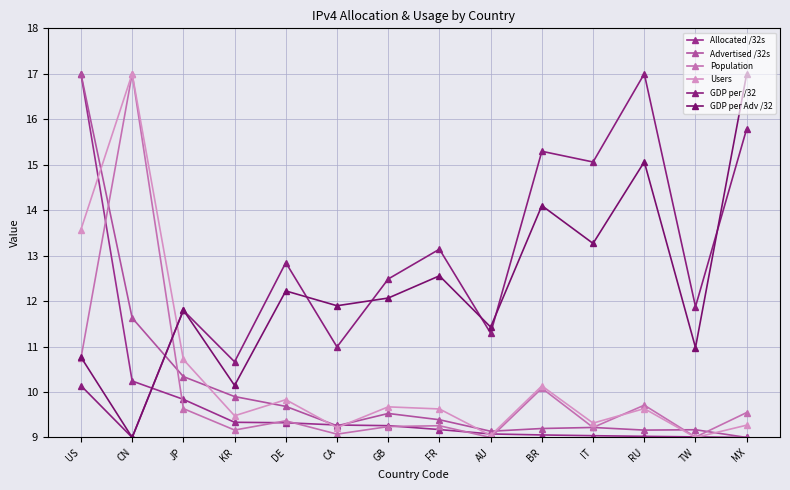

What is the difference between the maximum and second lowest values in the GDP per Adv /32 series?

6.9